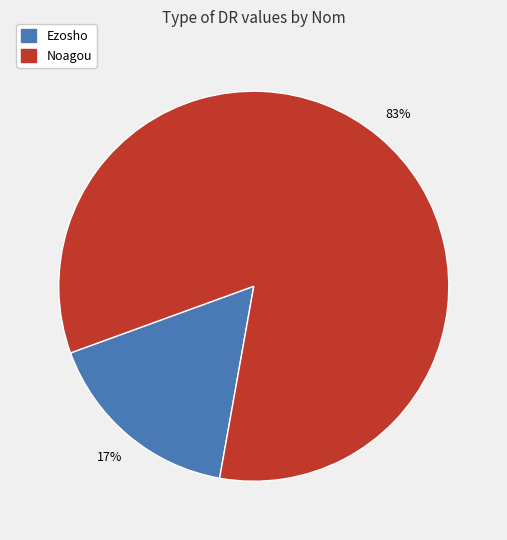

How many slices are in this pie chart?

2